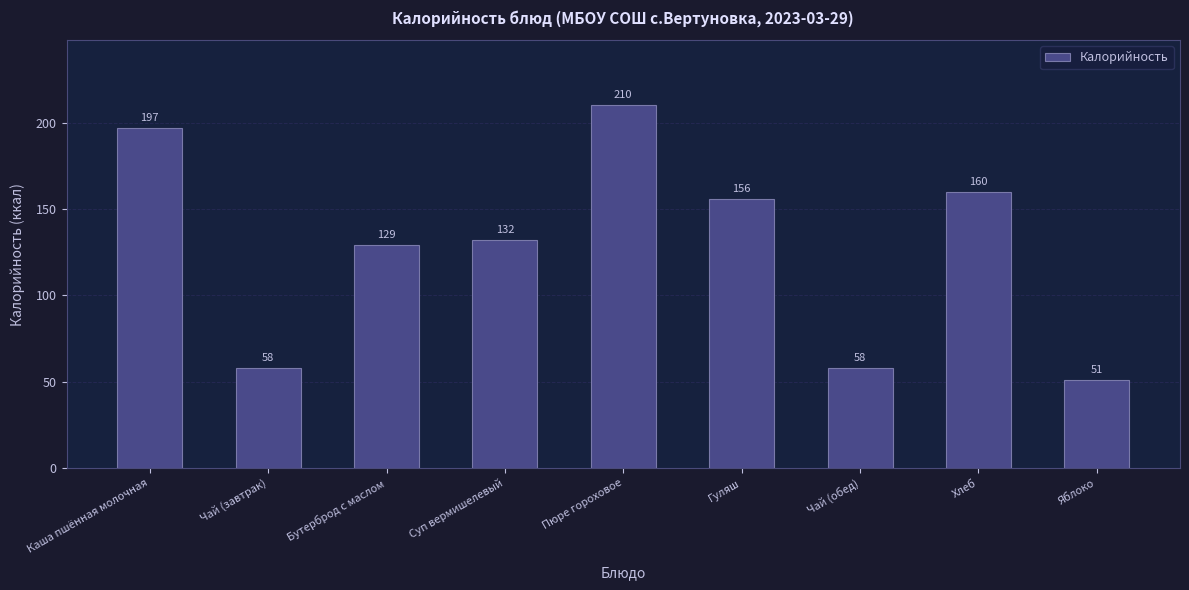

Reading left to right, extract all data points from this chart.

Каша пшённая молочная=197	Чай (завтрак)=58	Бутерброд с маслом=129	Суп вермишелевый=132	Пюре гороховое=210	Гуляш=156	Чай (обед)=58	Хлеб=160	Яблоко=51